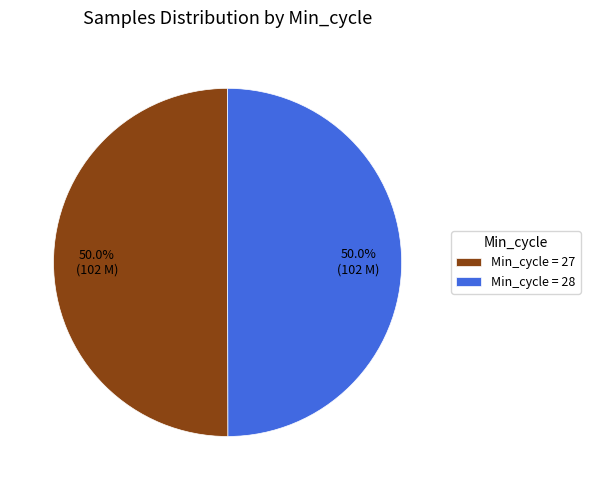

Combined, what portion of the pie is Min_cycle = 27 and Min_cycle = 28?

100.0%